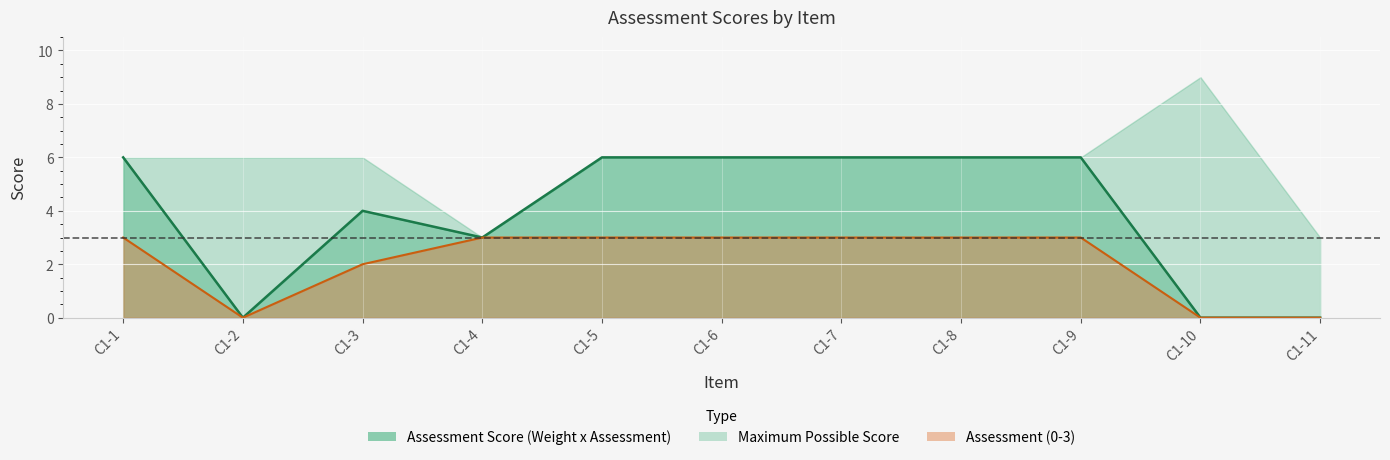

True or false: Assessment Score (Weight x Assessment) and Assessment (0-3) cross at least once.

False